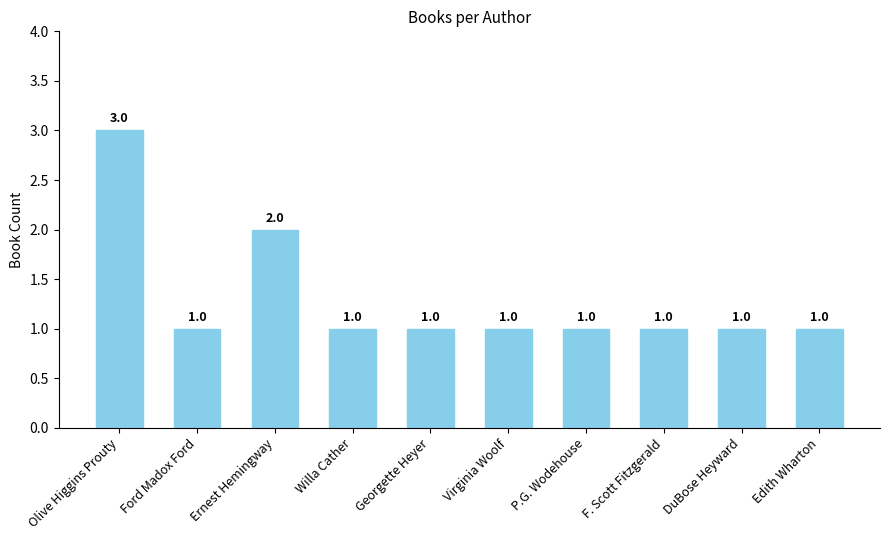

Approximately how many times larger is the value at Edith Wharton compared to Willa Cather?

1.0